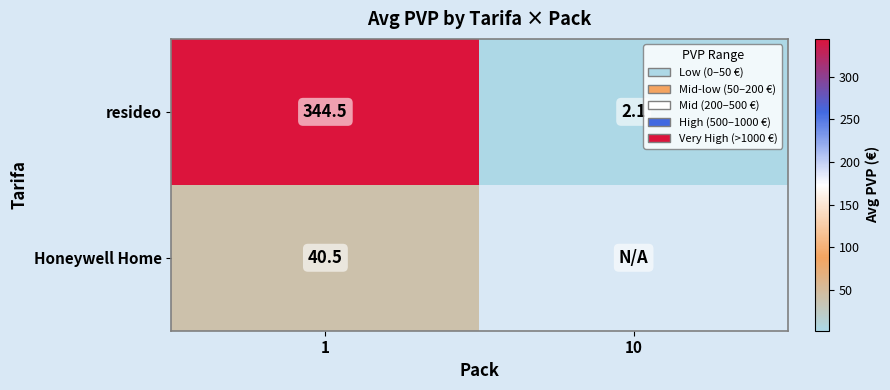

True or false: resideo has a value of 224.5 at 1.

False